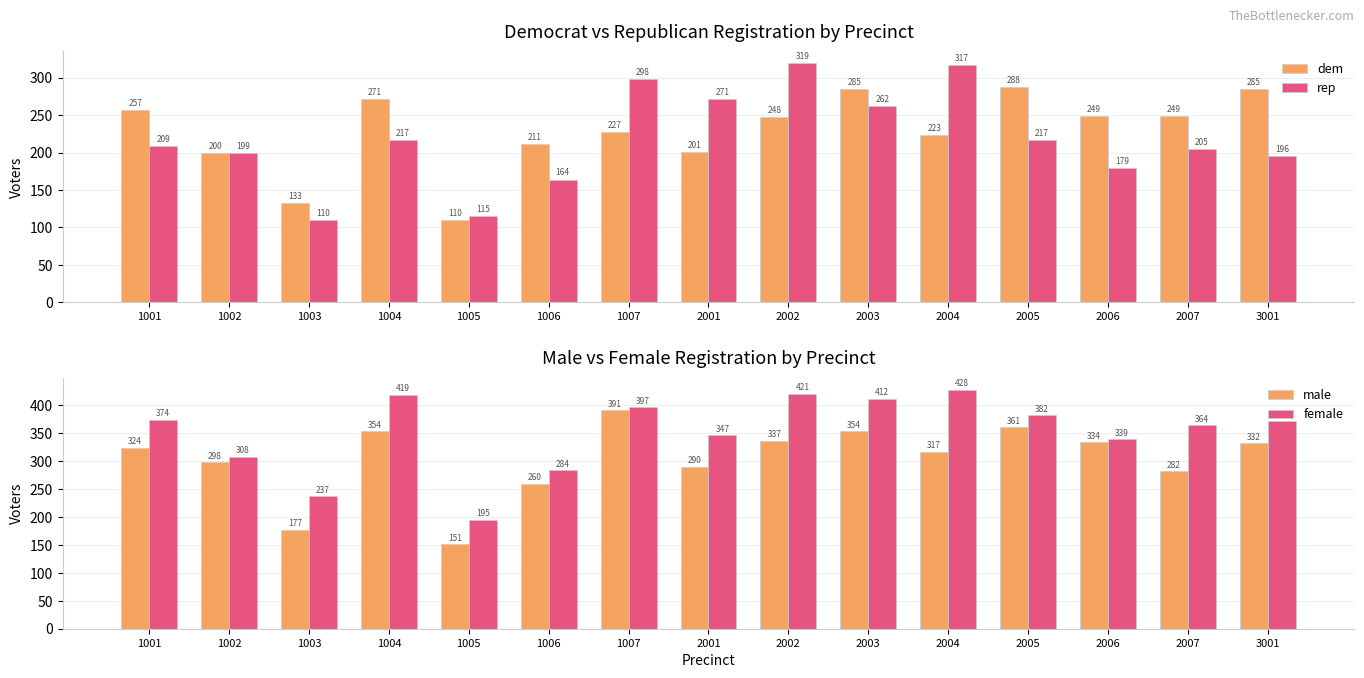

Rank the series at 2004 from highest to lowest value.

female, rep, male, dem